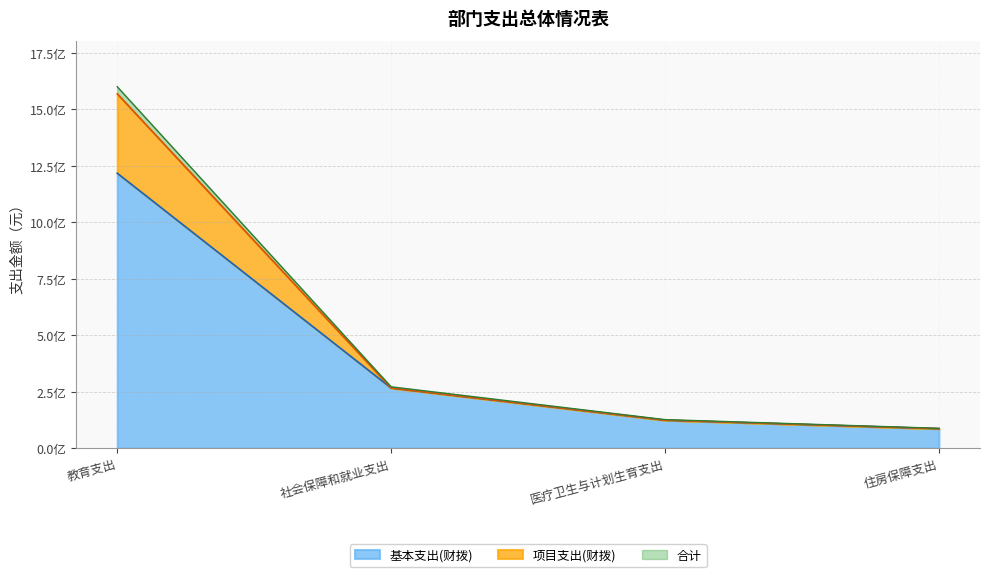

What is the maximum value for 基本支出(财拨)?

1216433938.8